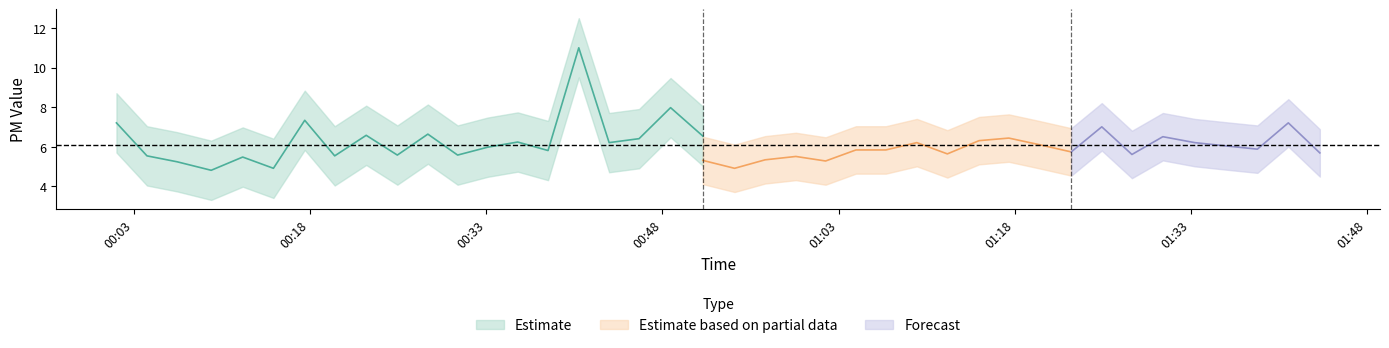

How many data points does each series have?

40